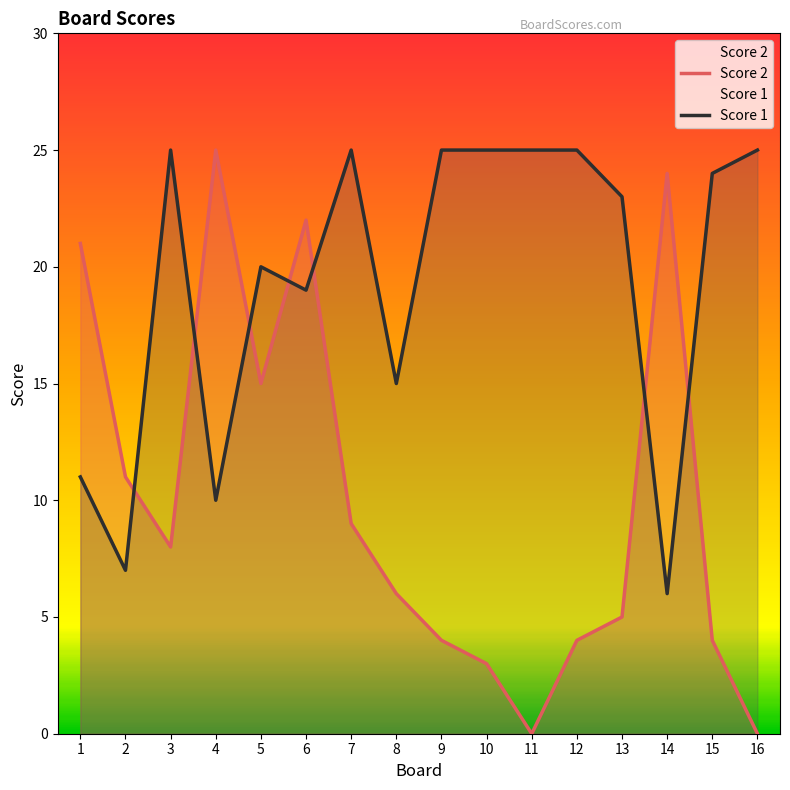

At which label does Score 1 first exceed 24?

3